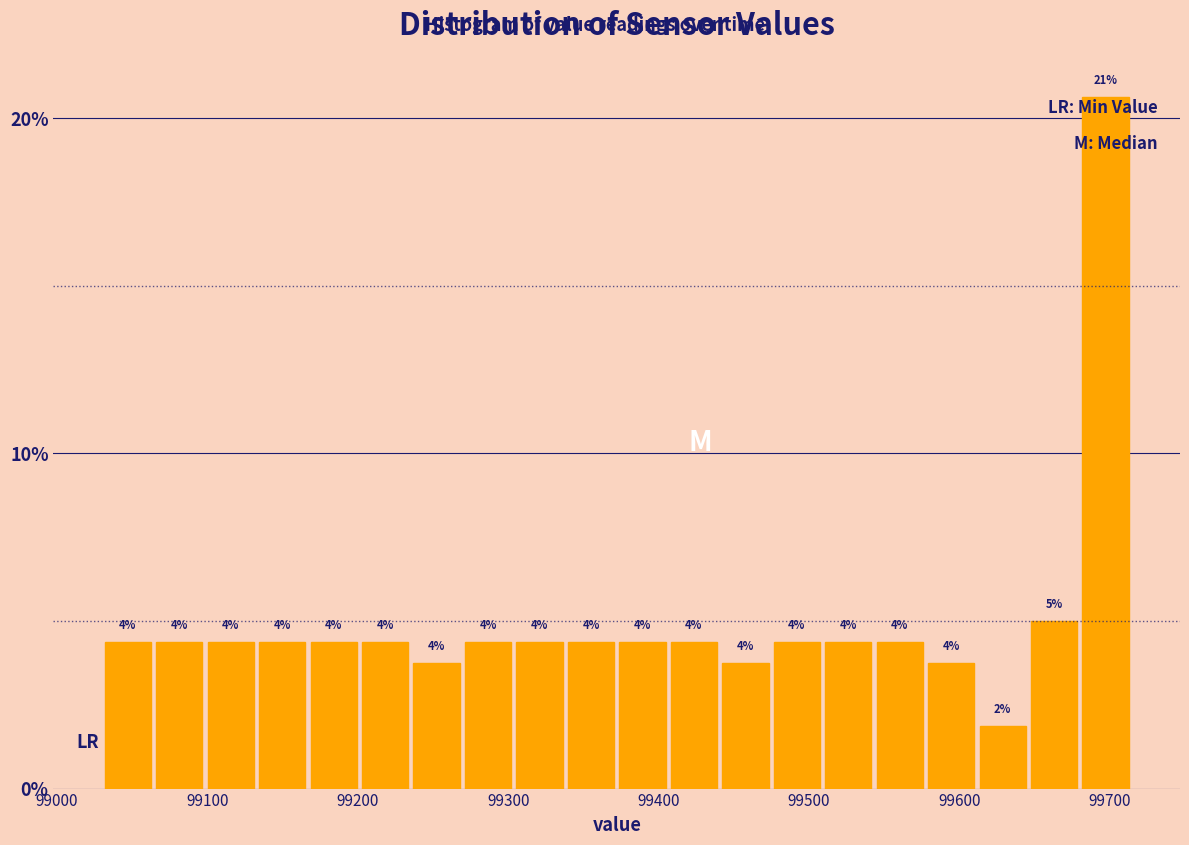

Around what value on the x-axis is the tallest bar? Give the approximate position of its centre, as read against the axis.

99700